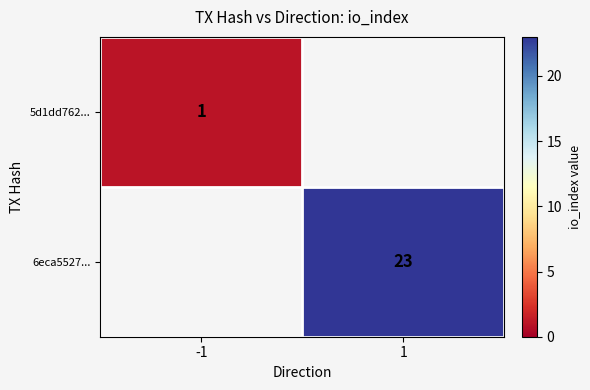

The value of 5d1dd762... at -1 is 1. True or false?

True